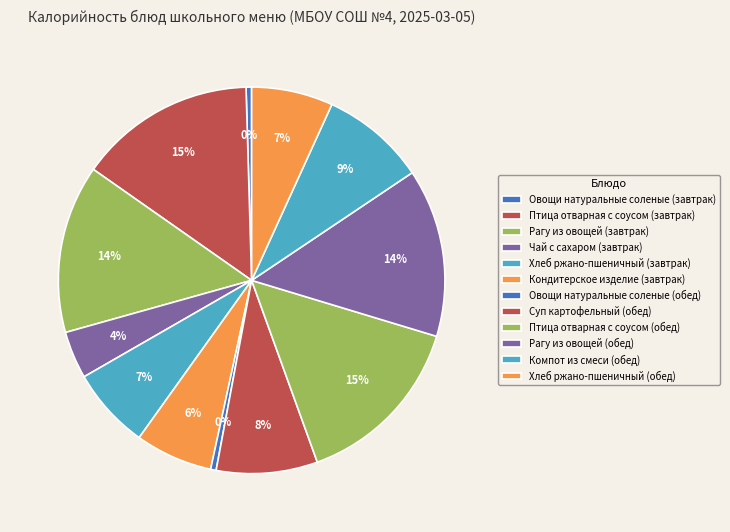

Count the number of slices in the pie.

12